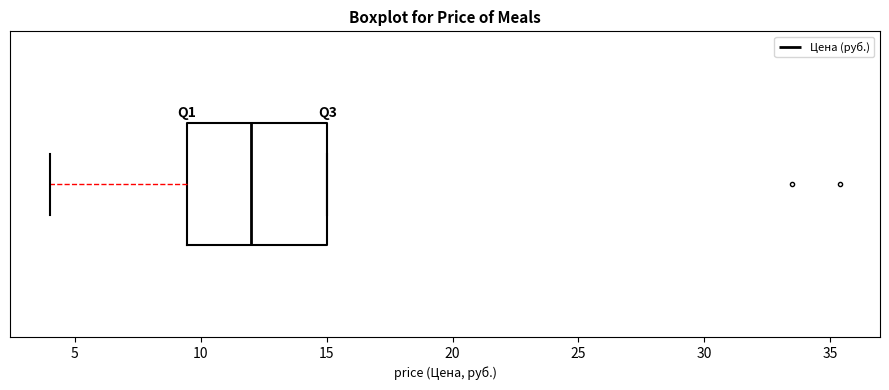

Read this box plot against the x-axis: the position of the median line, the range covered by the box, and the ends of both whiskers. The values are not printed on the chart, so give them approximately, as read against the axis.

median 12.0, box 9.5 to 15.0, whiskers 4.0 to 15.0